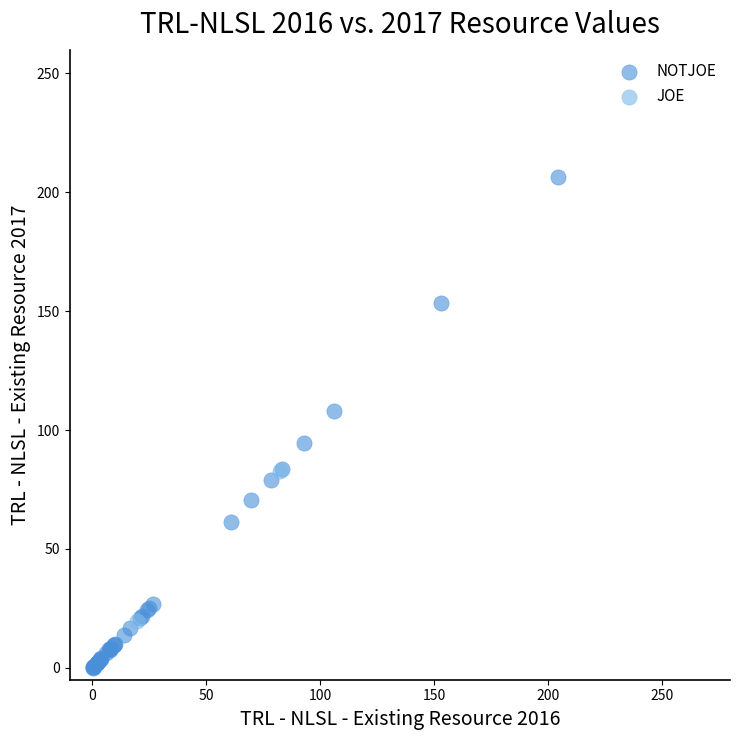

Which series reaches the maximum Y coordinate?

NOTJOE